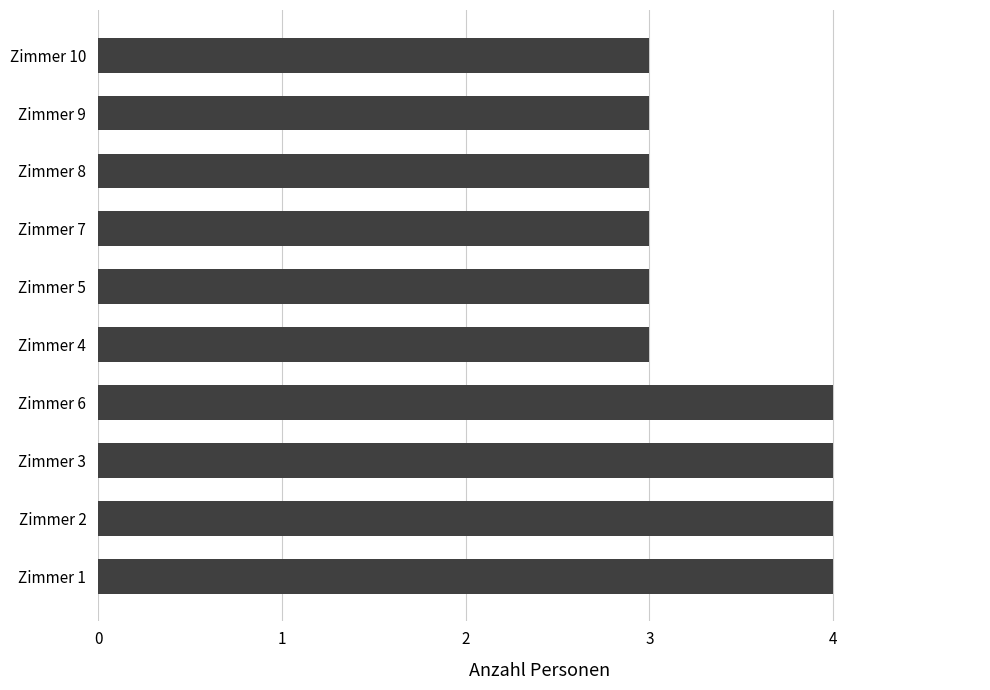

Which has a higher value, Zimmer 2 or Zimmer 7?

Zimmer 2